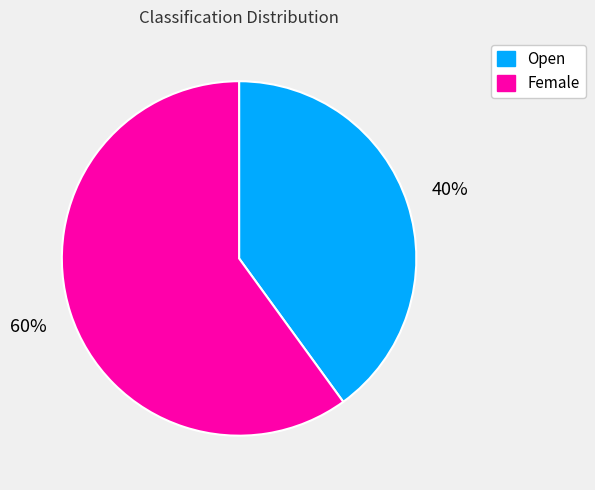

True or false: Female accounts for 60% of the total.

True